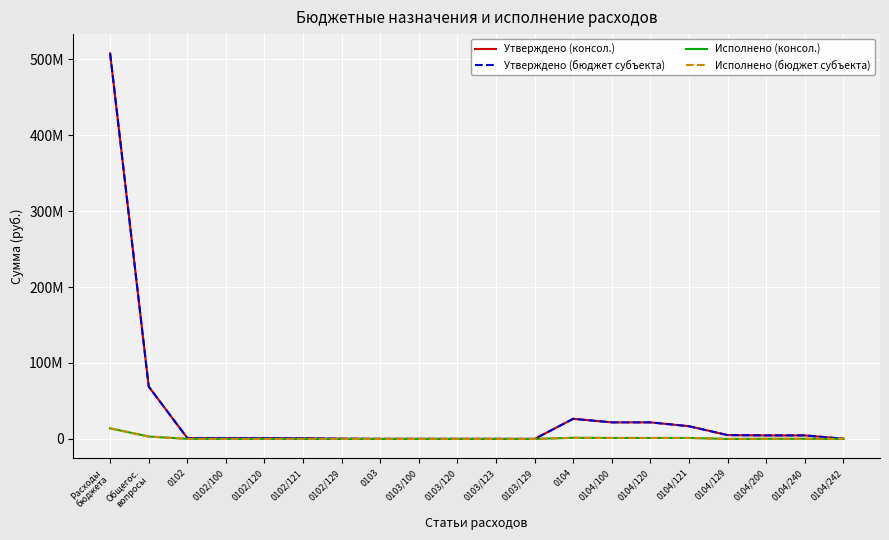

Where is Исполнено (консол.) nearest to the value 6979146?

Общегос.
вопросы